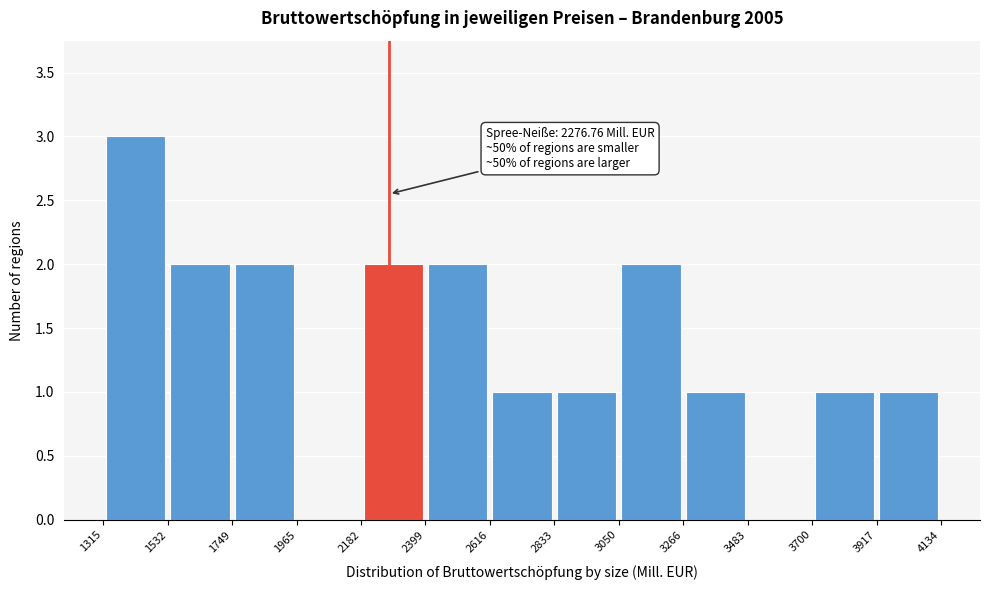

Which range on the x-axis has the tallest bar?

1315 to 1532